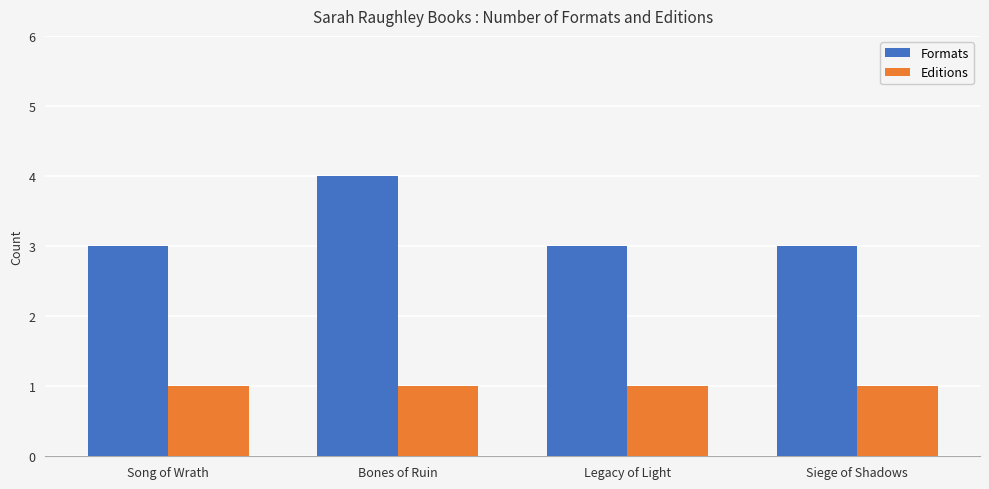

Which label corresponds to the largest value in the chart?

Bones of Ruin